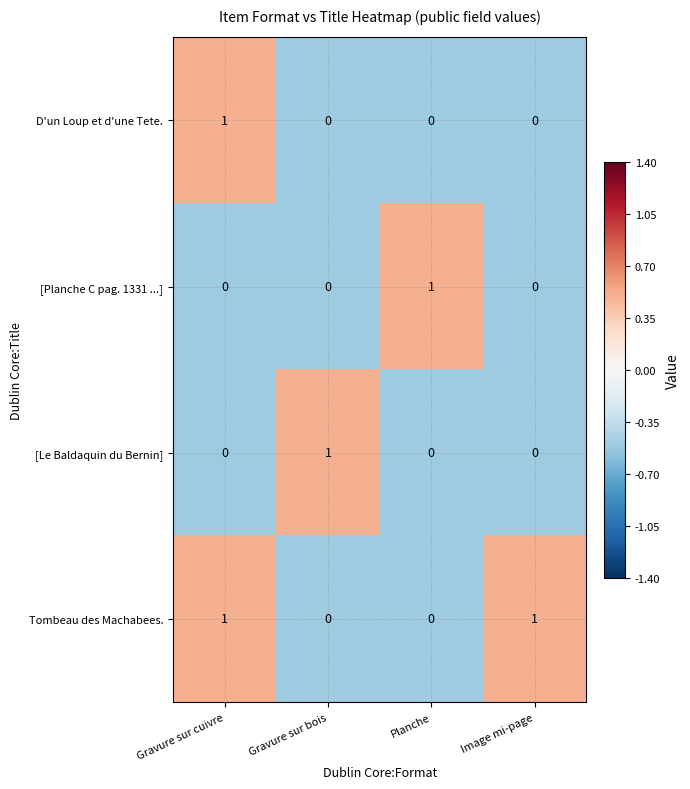

How many data points in [Planche C pag. 1331 ...] are above 0?

1